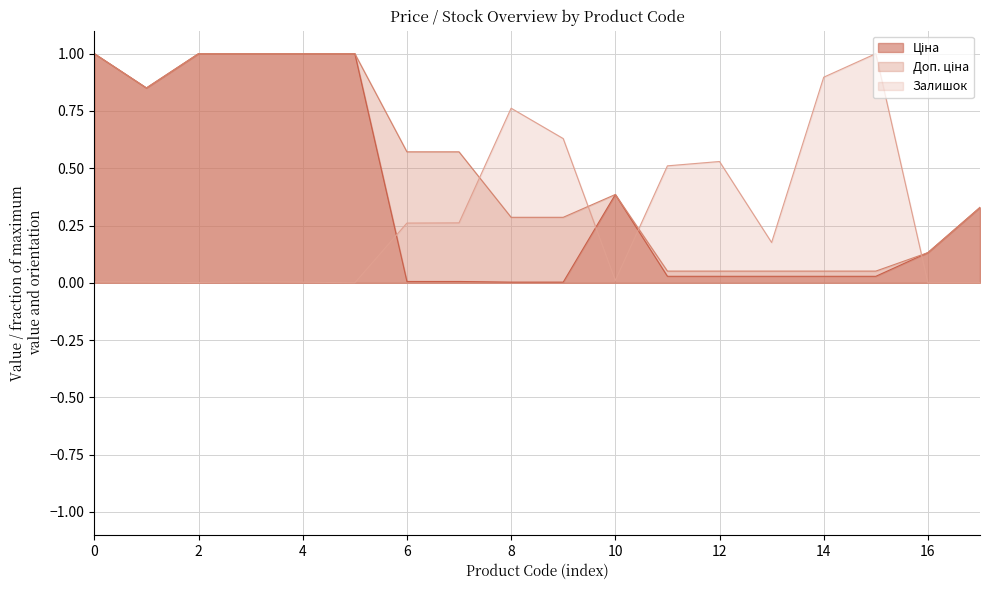

The Ціна series shows 0.3 at 242931763. True or false?

True